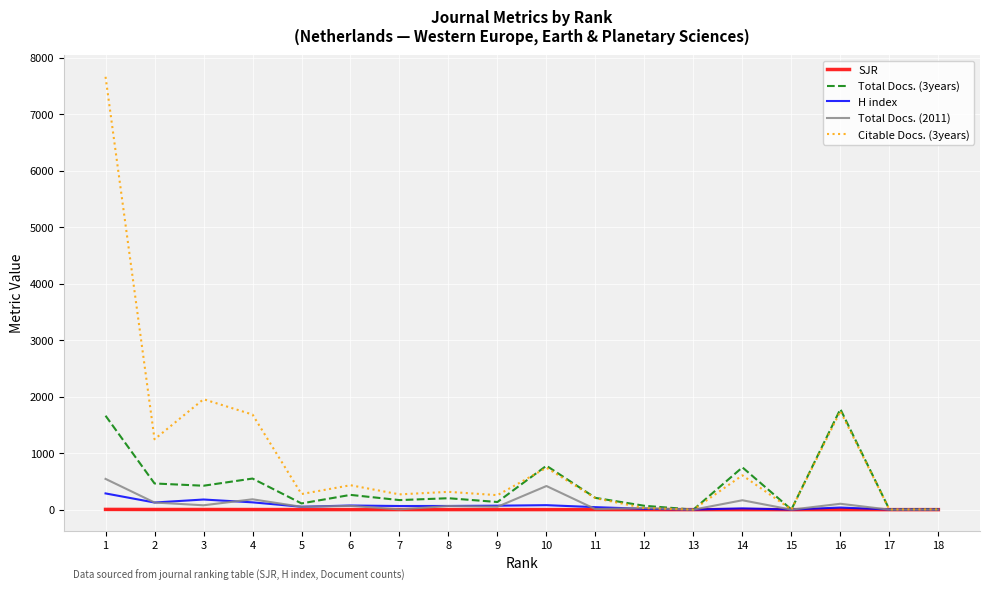

How many lines are shown in the chart?

5